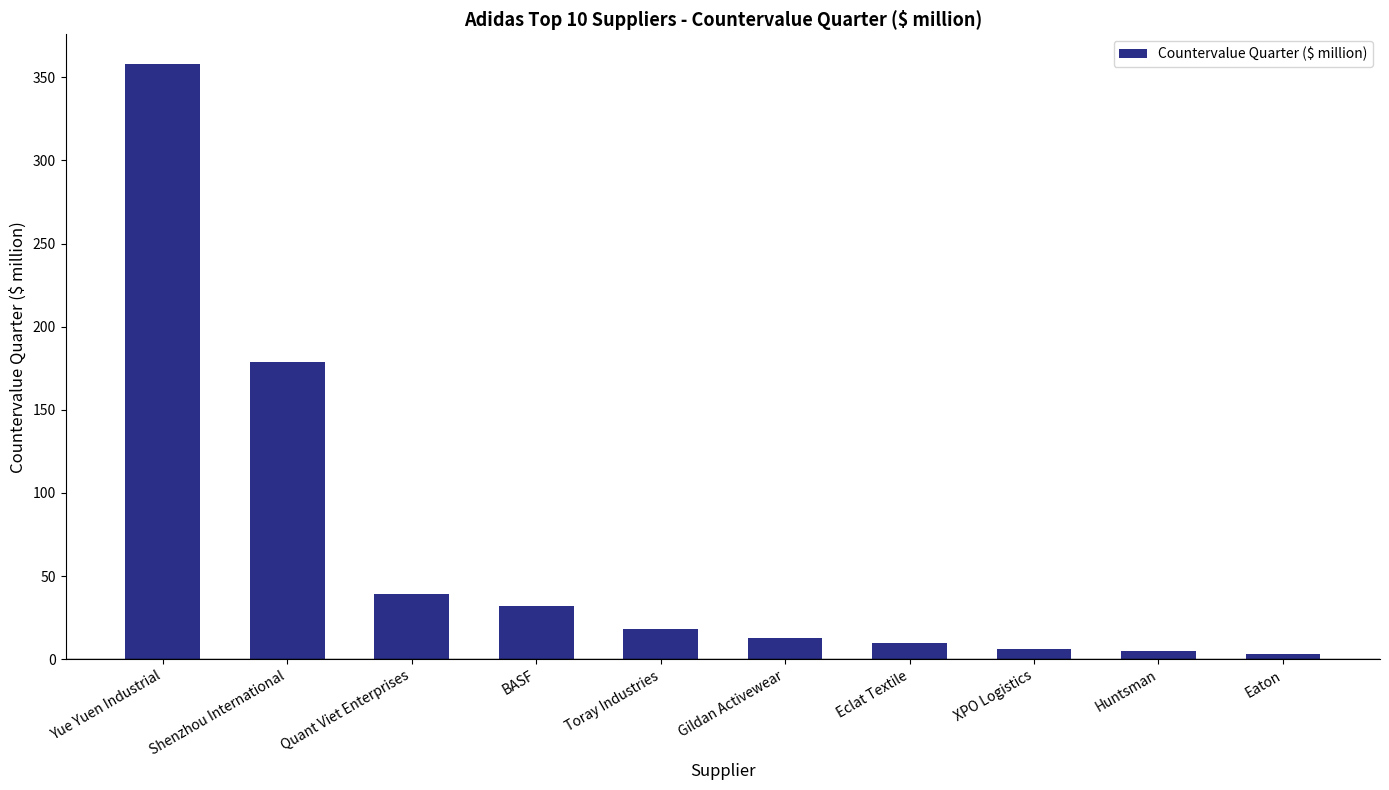

Which label corresponds to the largest value in the chart?

Yue Yuen Industrial